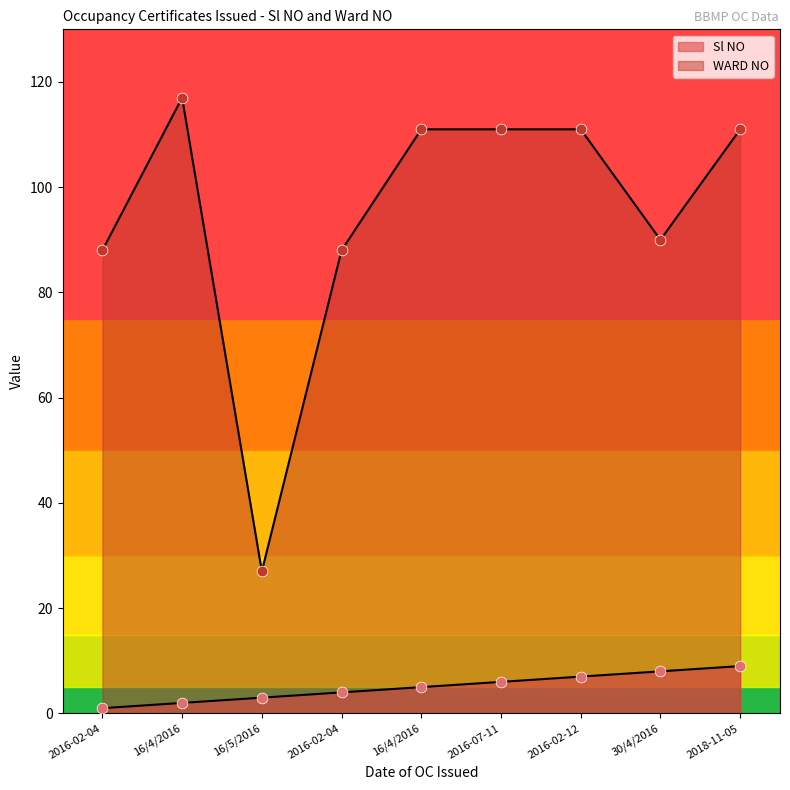

At how many categories does at least one series exceed 46?

8